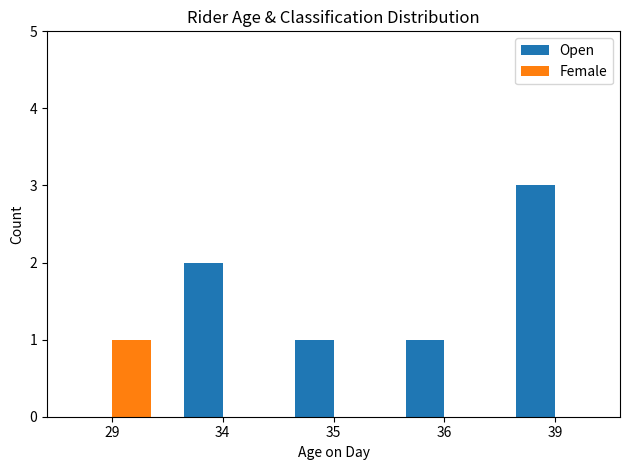

Which label corresponds to the largest value in the chart?

39